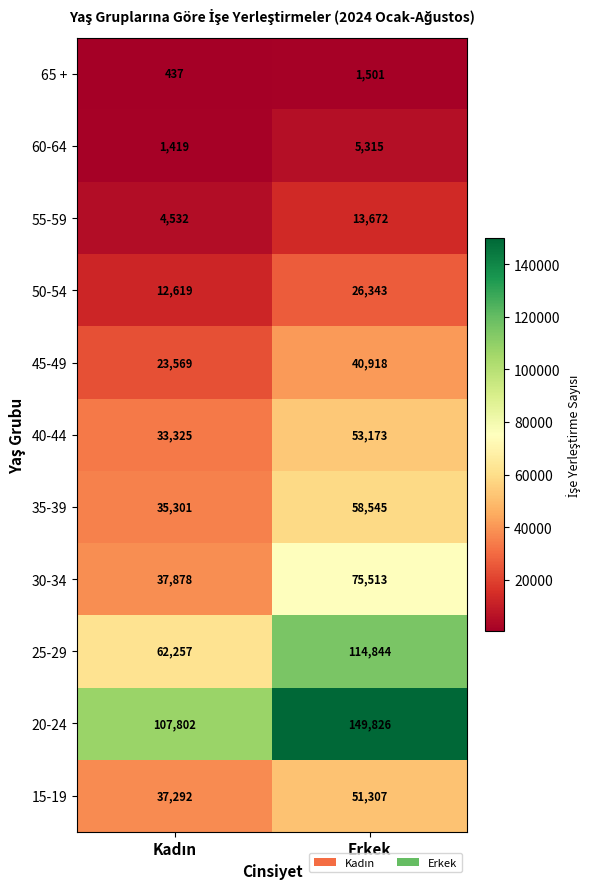

Count the number of categories in the chart.

2